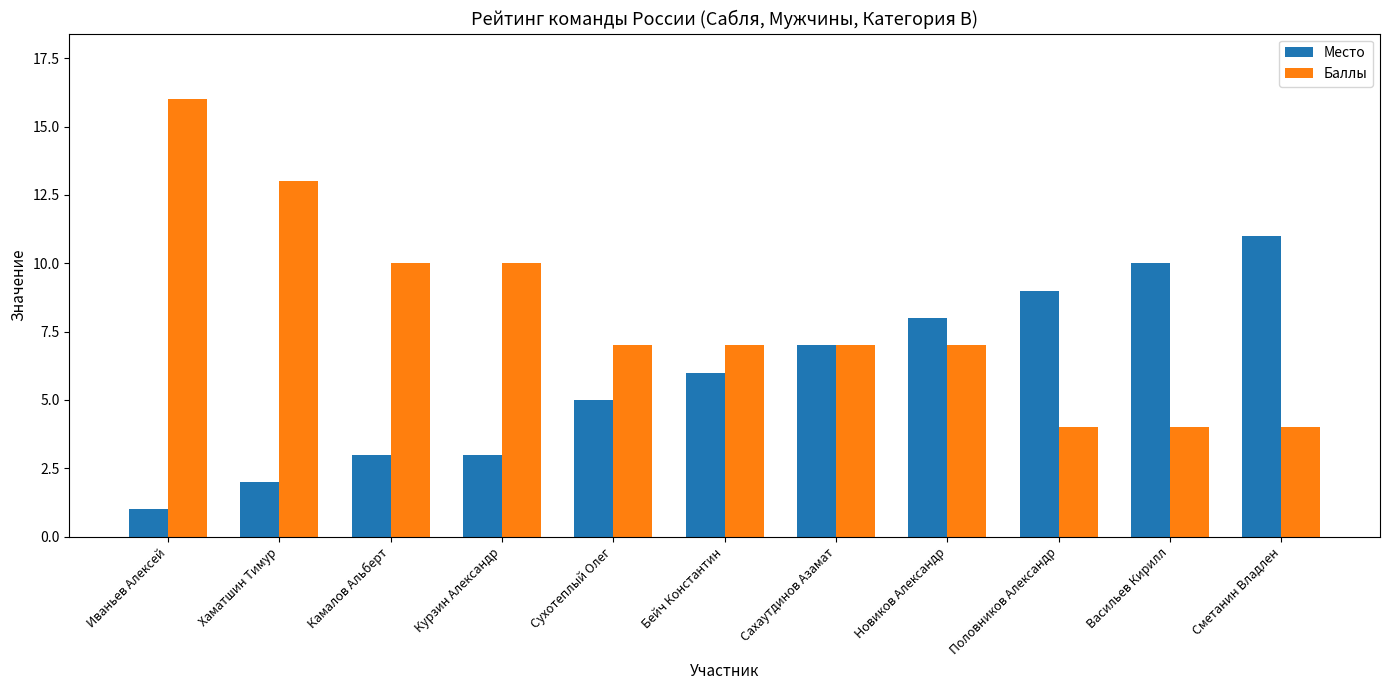

What is the total value across all series at Сухотеплый Олег?

12